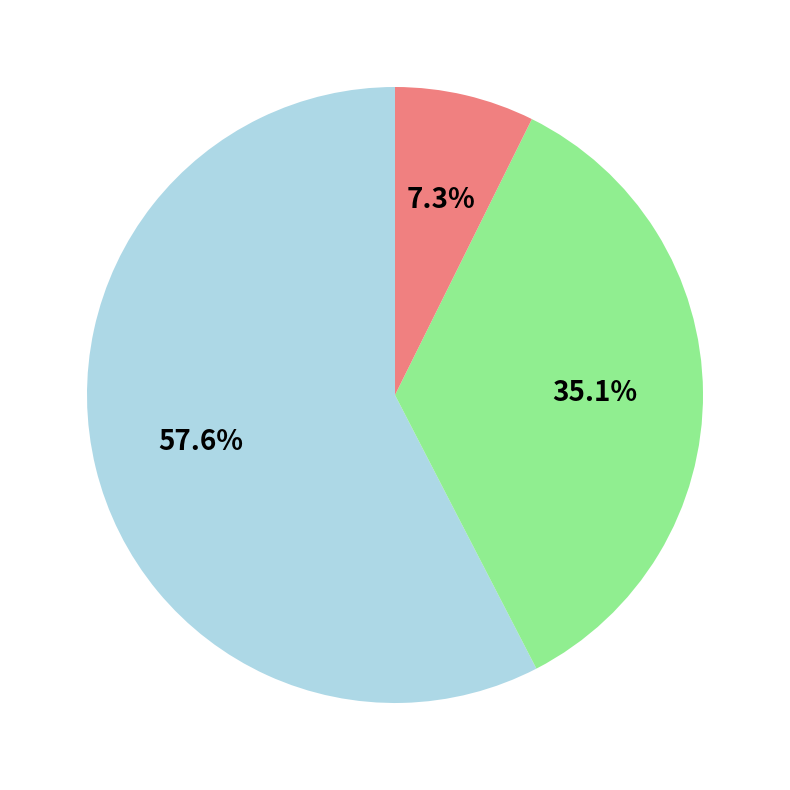

Does any single category account for the majority?

Yes